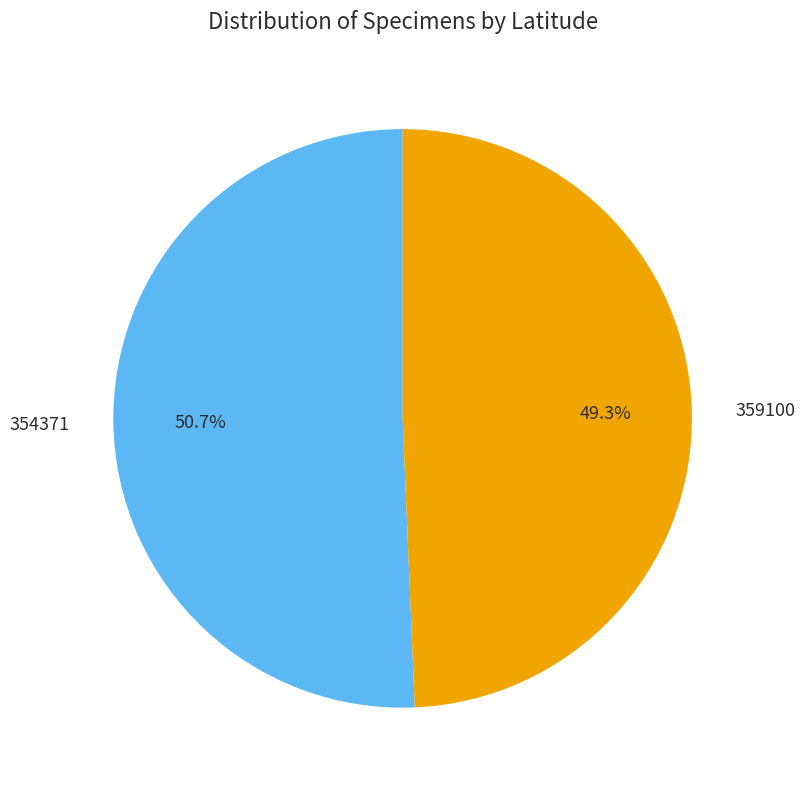

Which has a higher value, 354371 or 359100?

354371